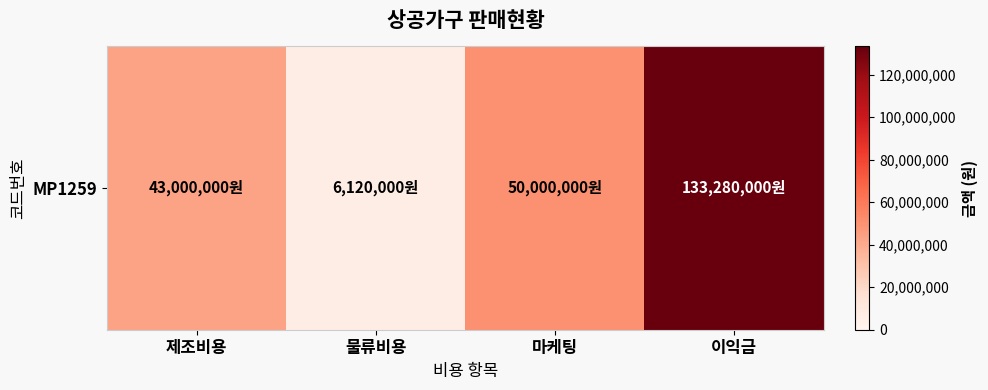

Is it true that the value at 마케팅 is 76787817?

False